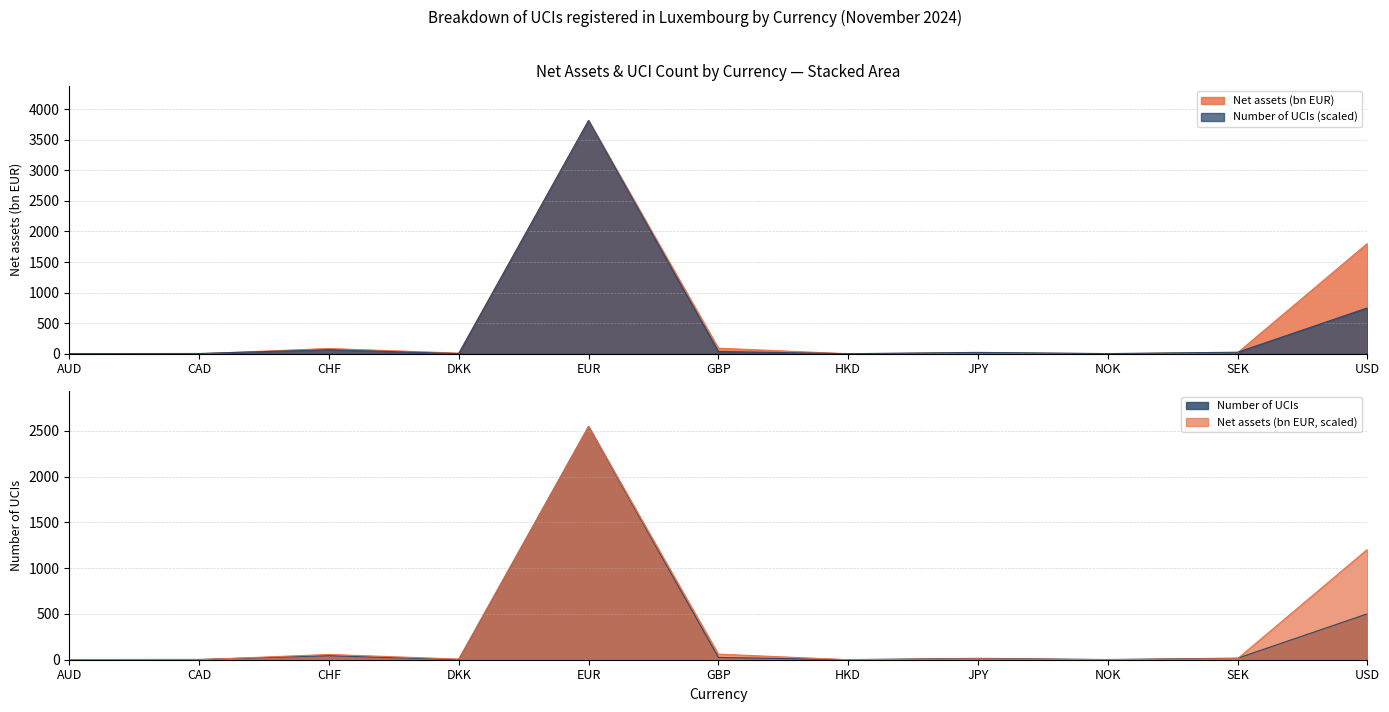

What are all the series names shown in the legend?

Net assets (bn EUR), Number of UCIs